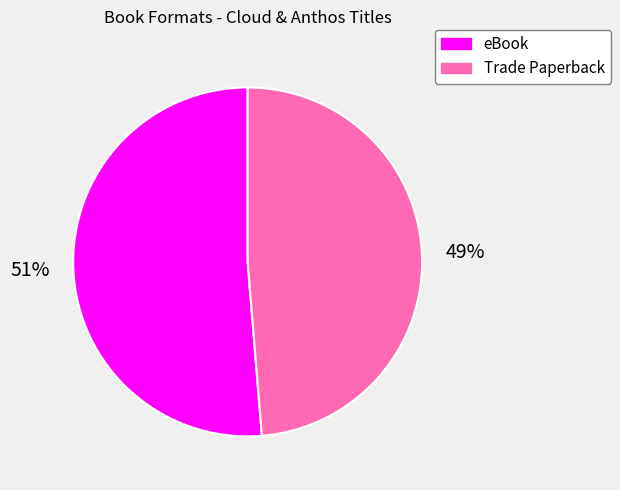

Rank the categories by value from lowest to highest.

Trade Paperback, eBook